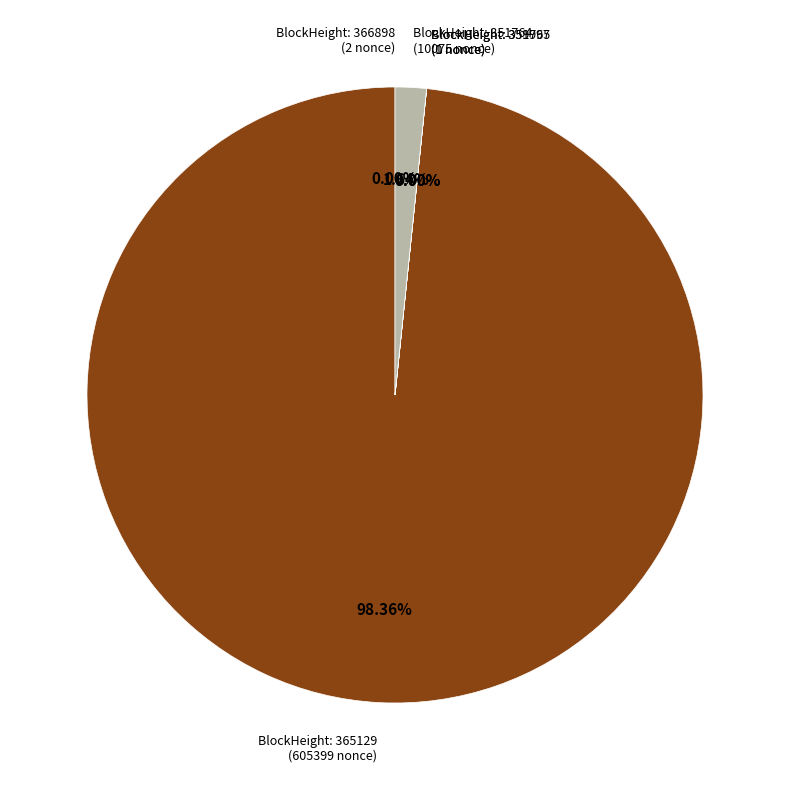

How many slices are in this pie chart?

5